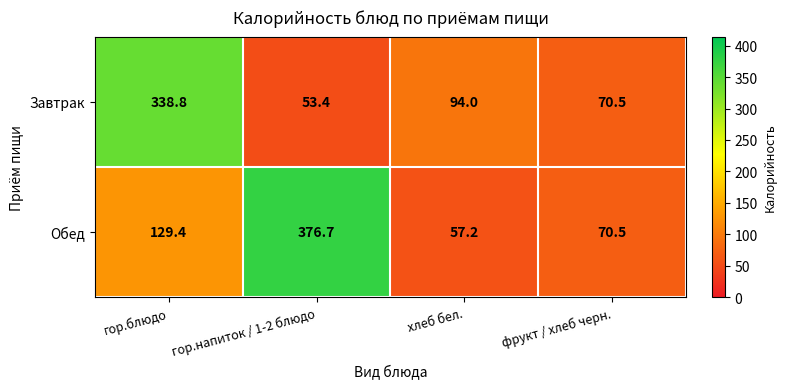

What is the total value across all series at фрукт / хлеб черн.?

141.0